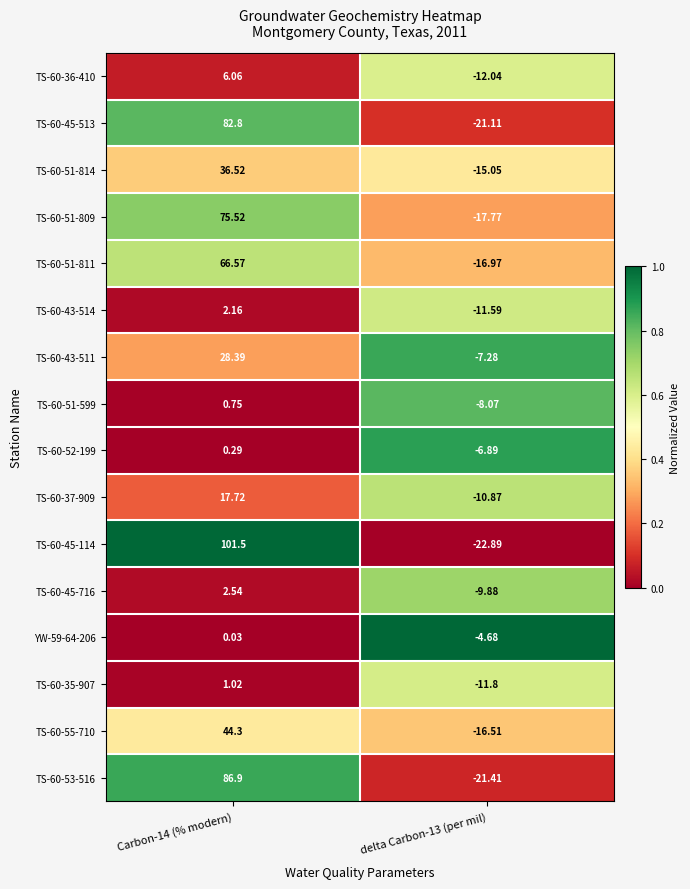

At which category is the sum across all series the highest?

Carbon-14 (% modern)